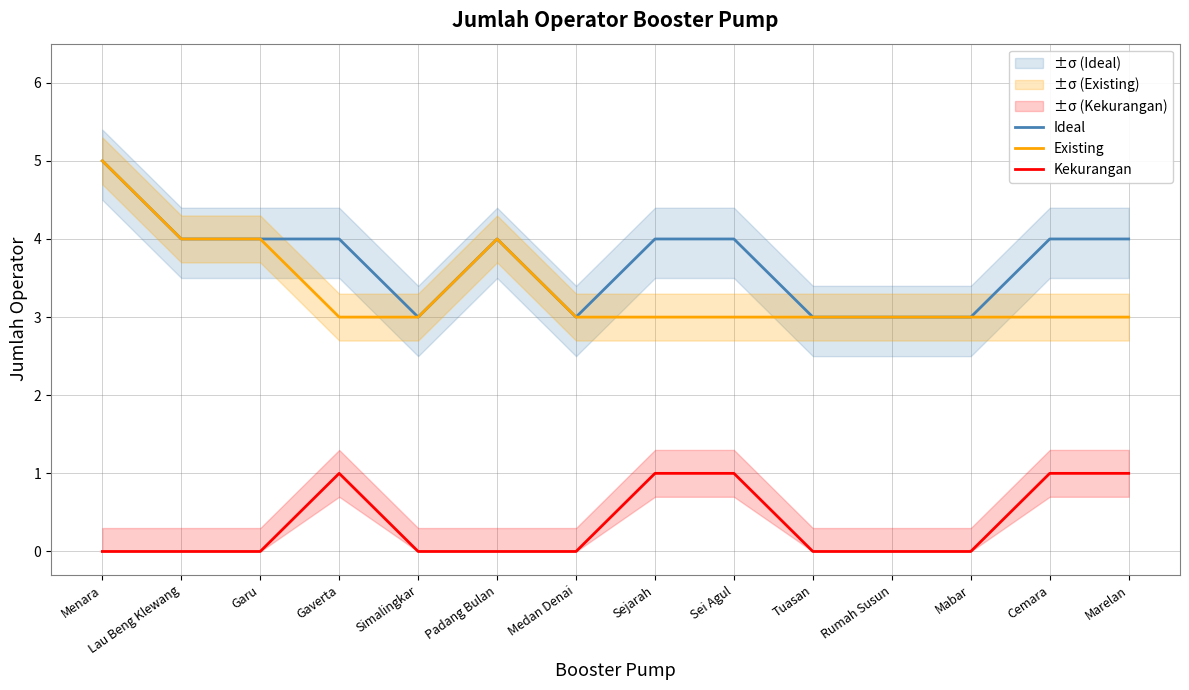

What value does the Existing series have at Gaverta?

3